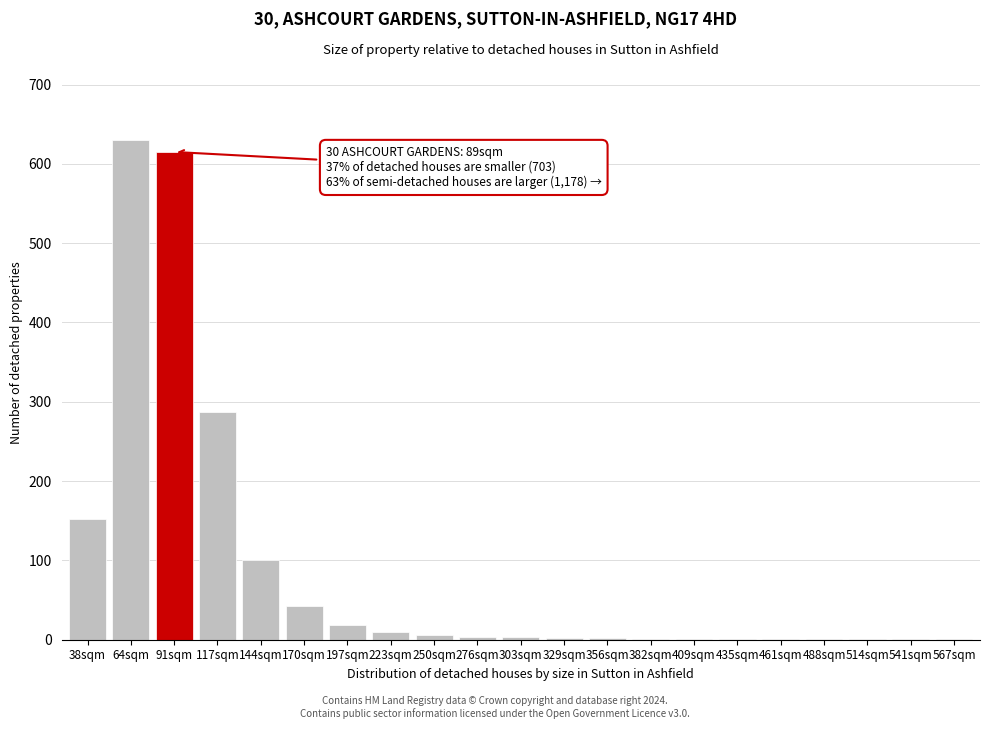

Which category has the highest value across all series?

64sqm